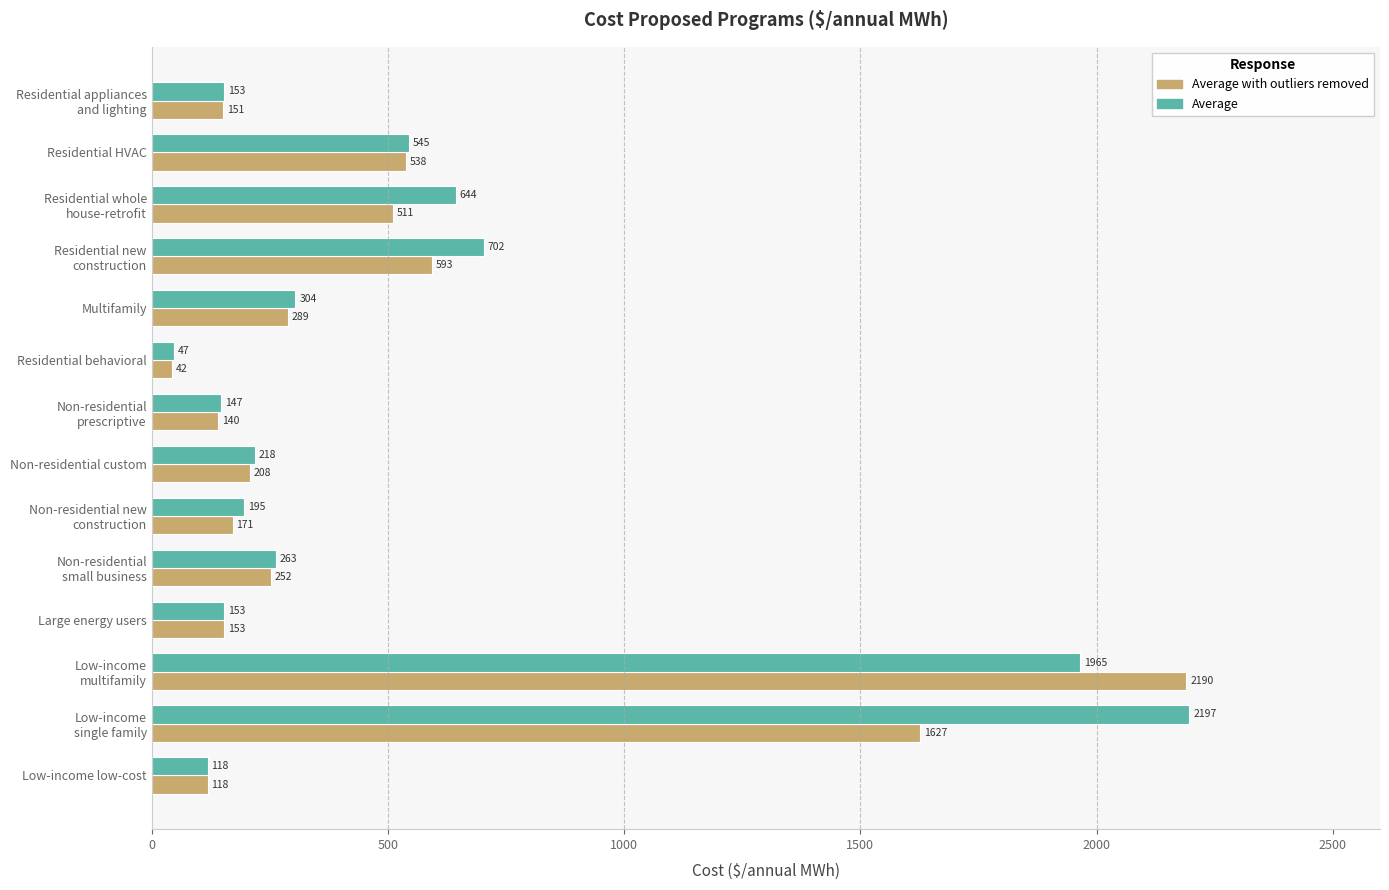

The Average series shows 47.3 at Residential behavioral. True or false?

True